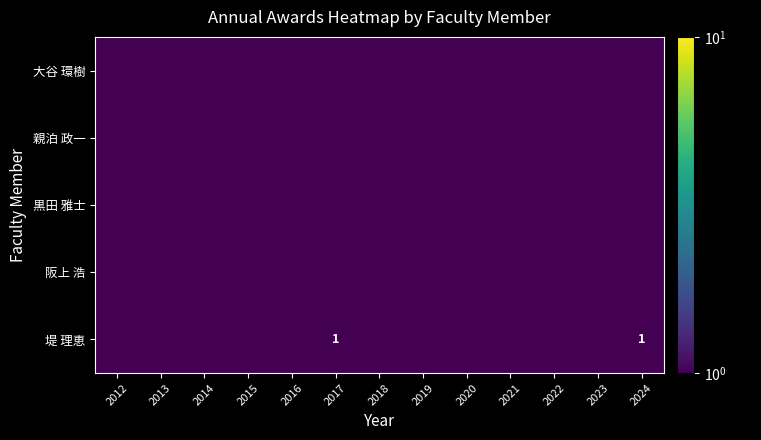

The 堤 理恵 series shows 1.0 at 2024. True or false?

True